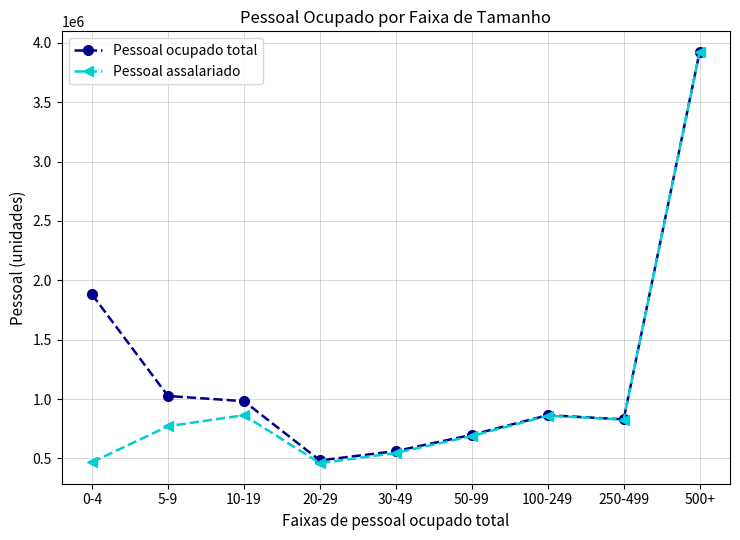

At which label does Pessoal ocupado total reach its minimum?

20-29